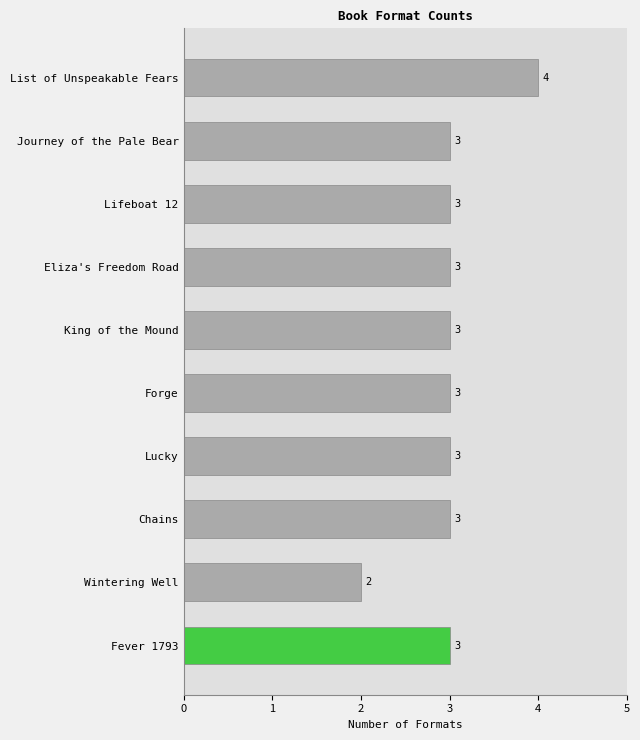

How many values are between 3 and 4?

9